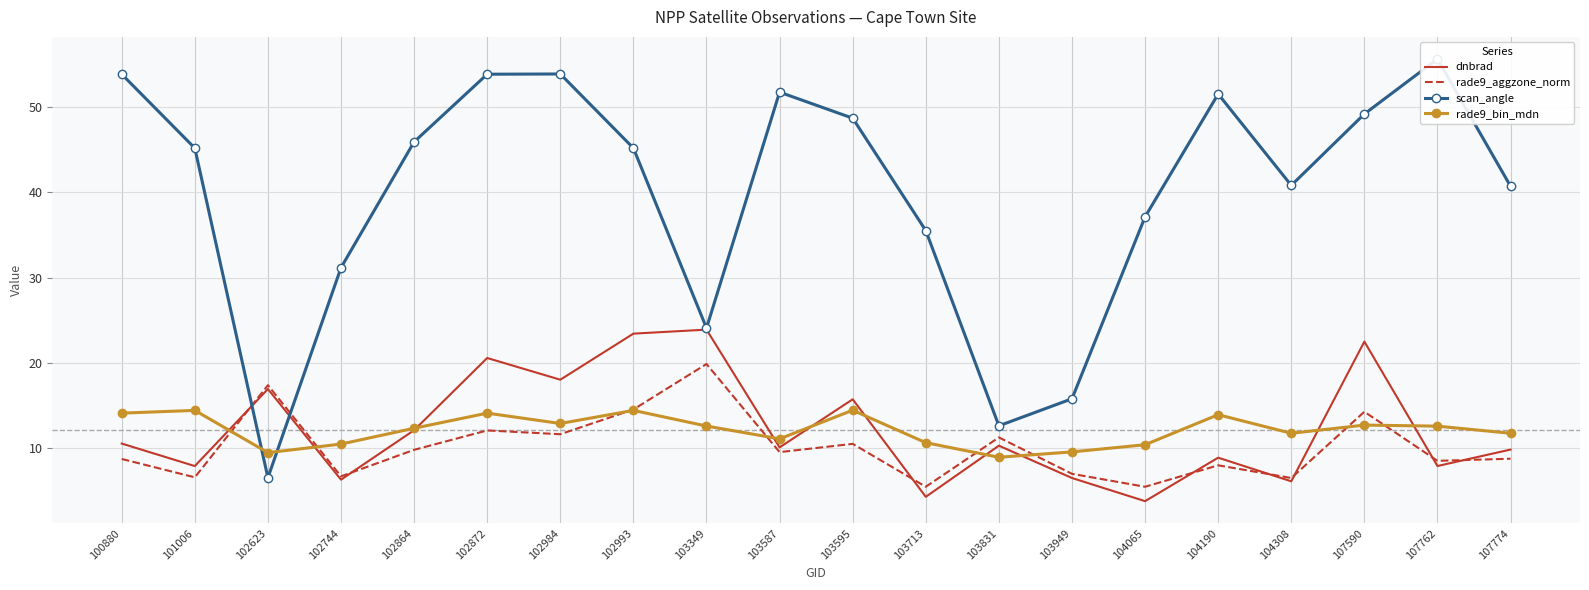

How many data points in dnbrad are less than 10?

9